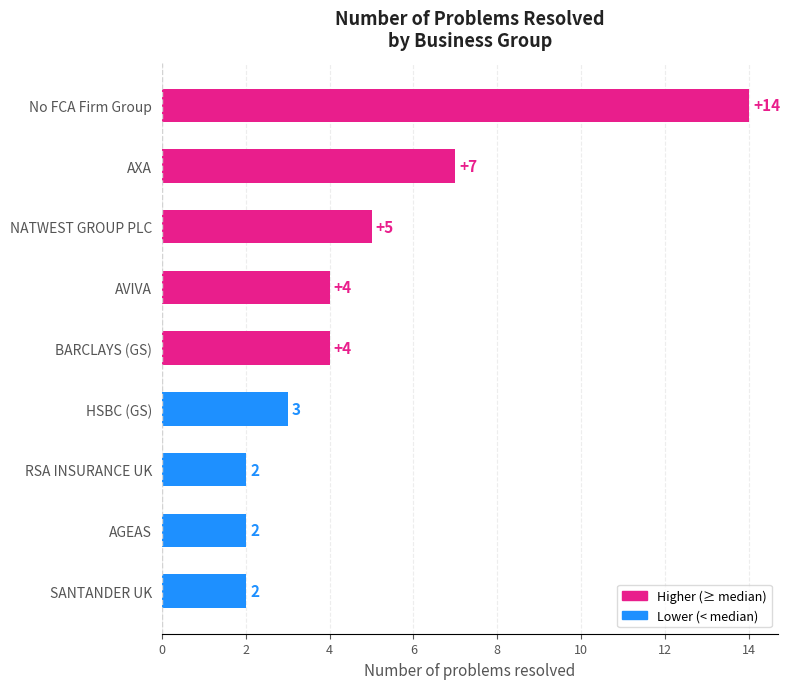

Reading bottom to top, transcribe all the data shown in this chart.

SANTANDER UK=2	AGEAS=2	RSA INSURANCE UK=2	HSBC (GS)=3	BARCLAYS (GS)=4	AVIVA=4	NATWEST GROUP PLC=5	AXA=7	No FCA Firm Group=14